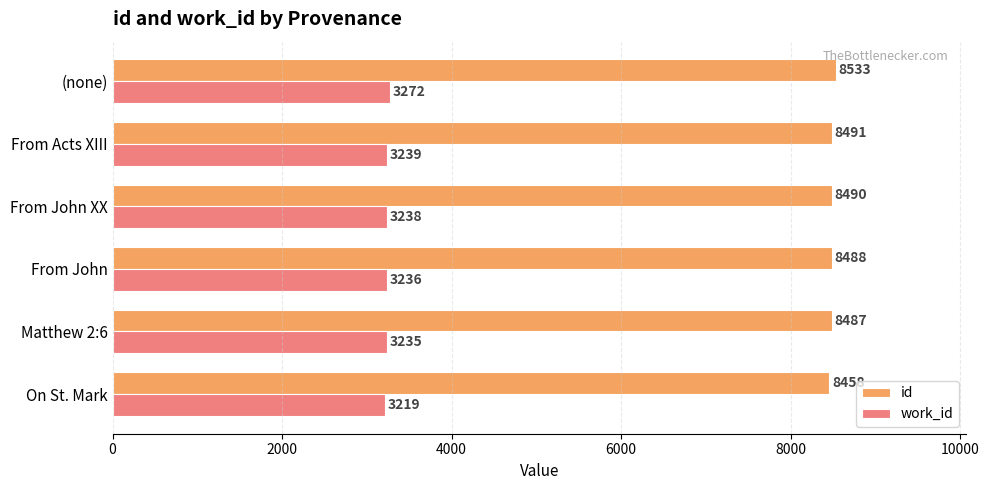

Where is work_id nearest to the value 3245?

From Acts XIII